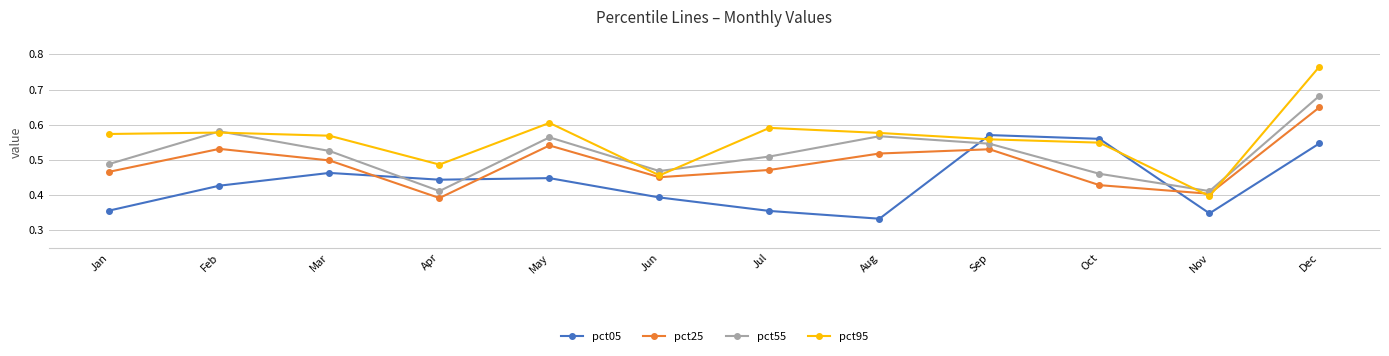

Rank the series by their average value, from lowest to highest.

pct05, pct25, pct55, pct95